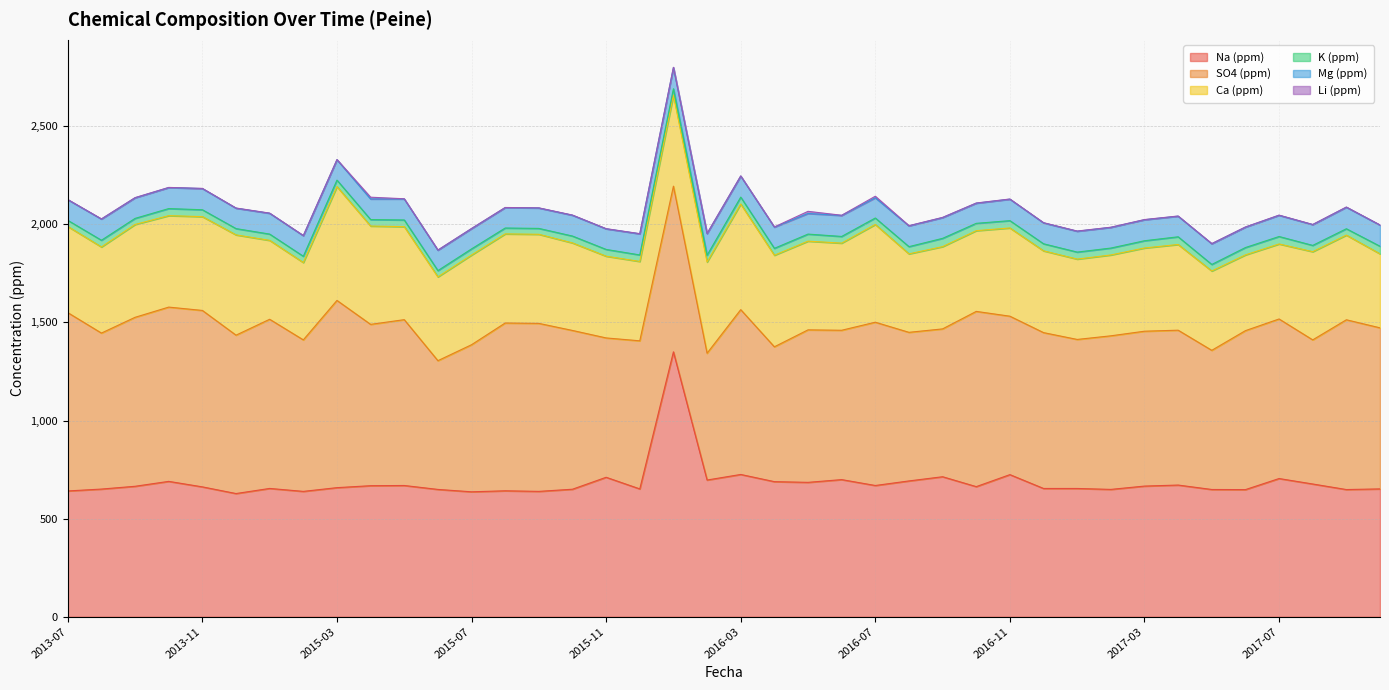

In Ca (ppm), how many points are lower than both neighbors (excluding endpoints)?

10